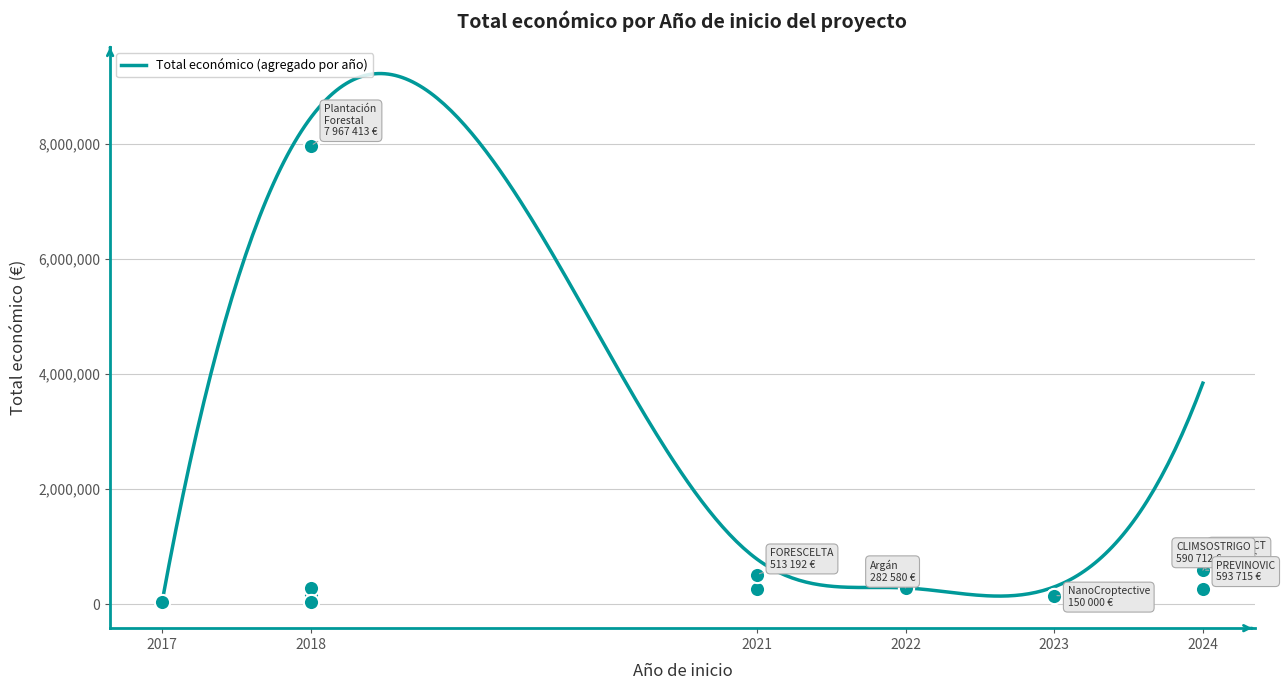

Between 2023 and 2024, which is larger?

2024